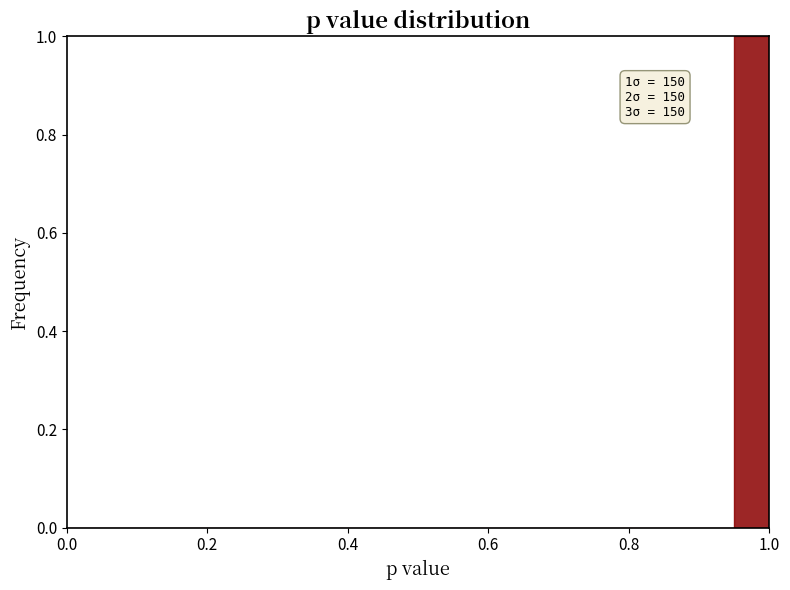

Read against the x-axis, roughly where is the centre of the tallest bar?

0.98